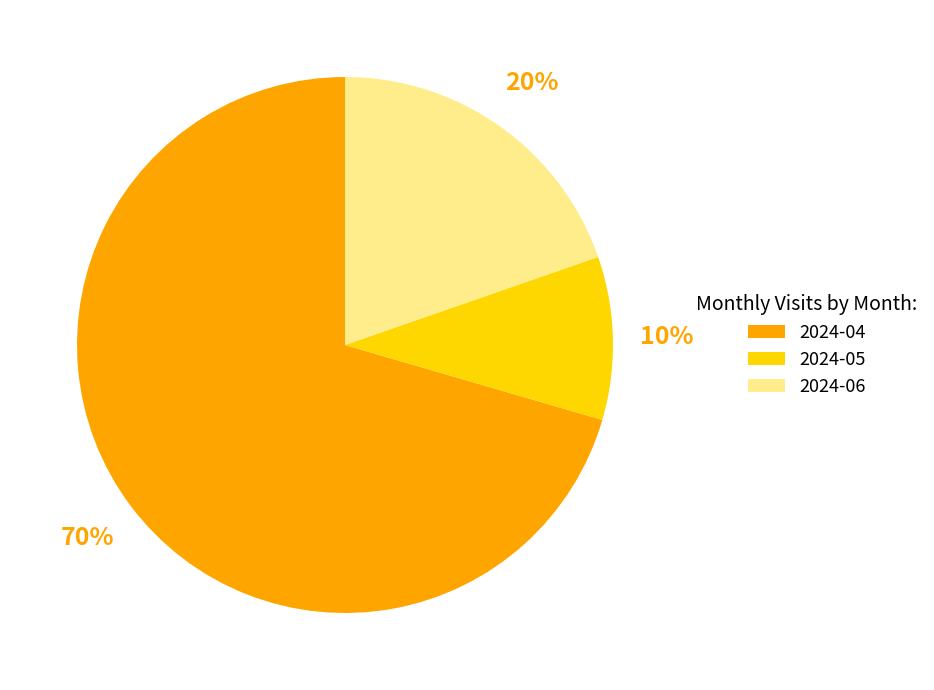

Rank the categories by value from lowest to highest.

2024-05, 2024-06, 2024-04